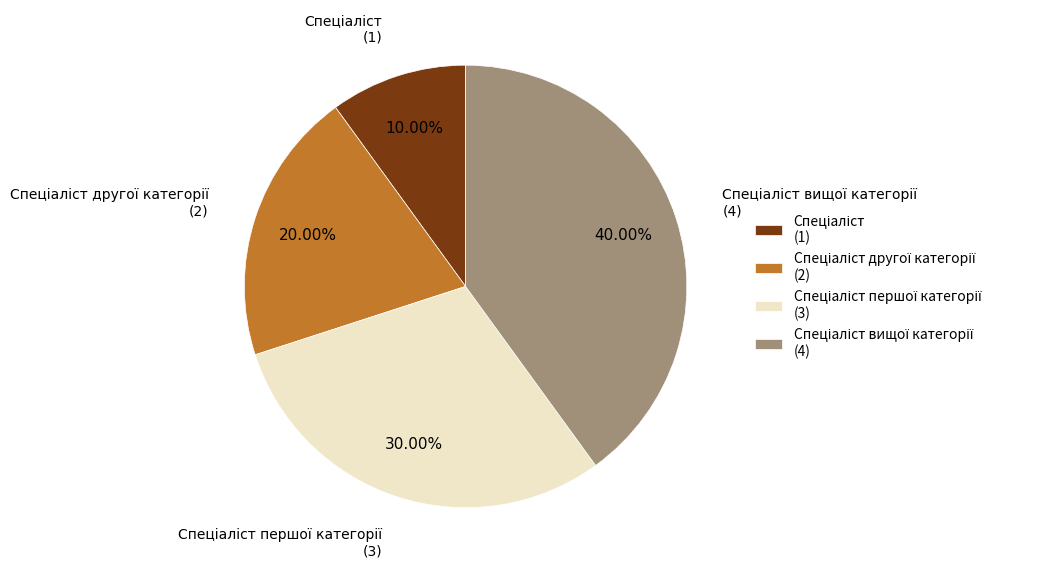

Does any single category account for the majority?

No